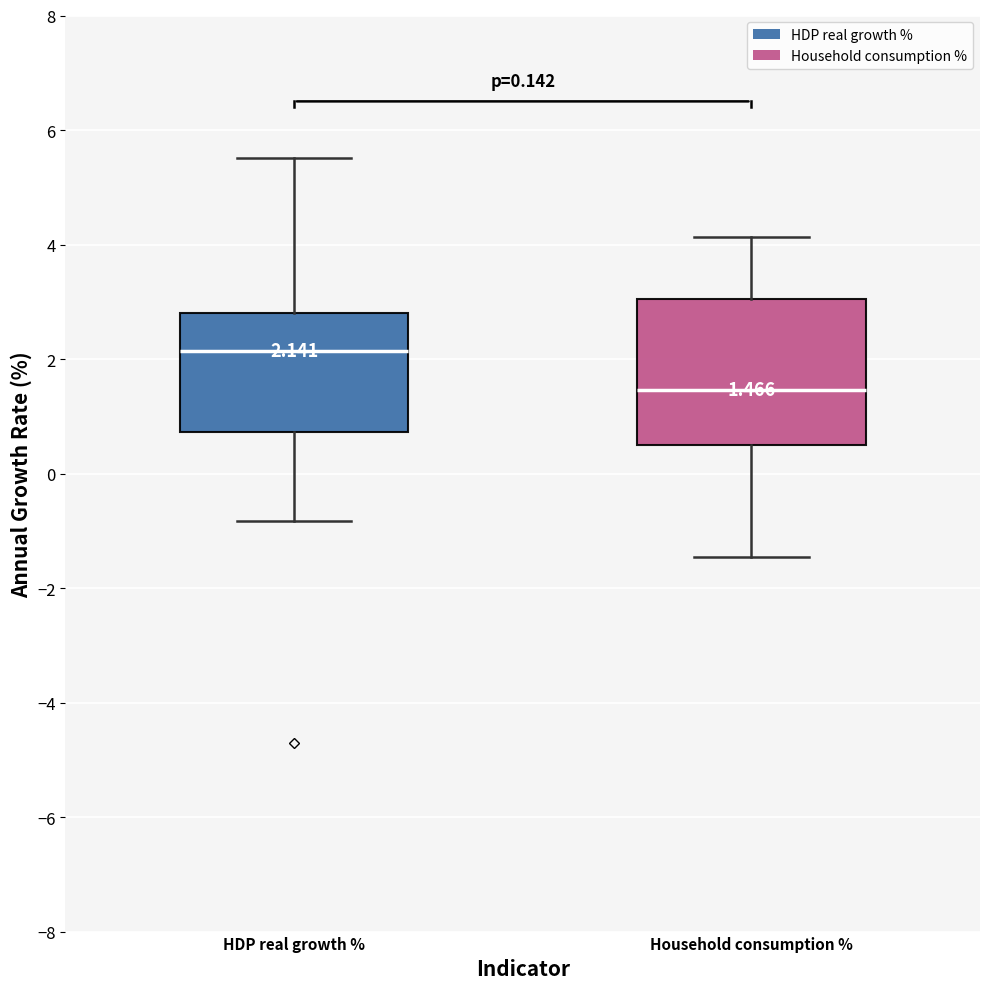

Which box is the tallest, from its lower edge to its upper edge?

Household consumption %